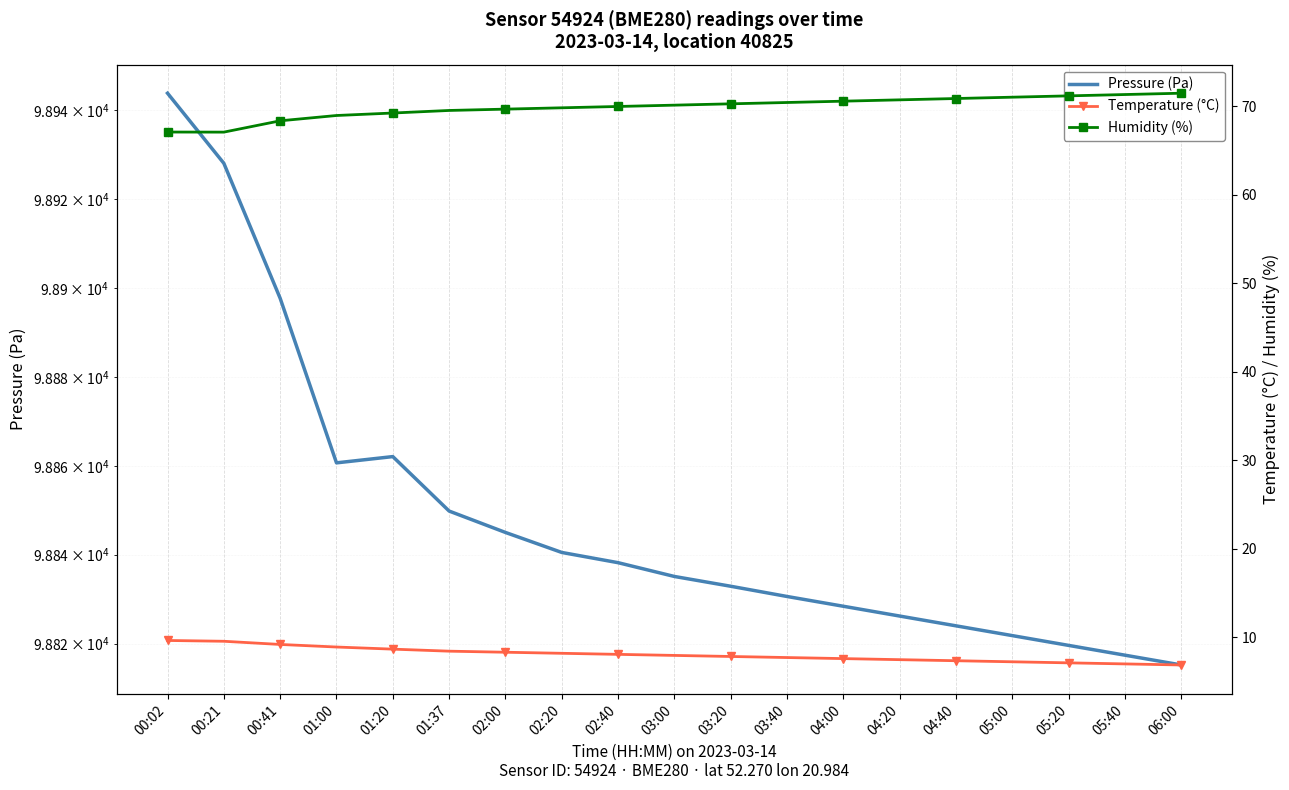

At 00:21, list the series in order from smallest to largest.

Temperature (°C), Humidity (%), Pressure (Pa)